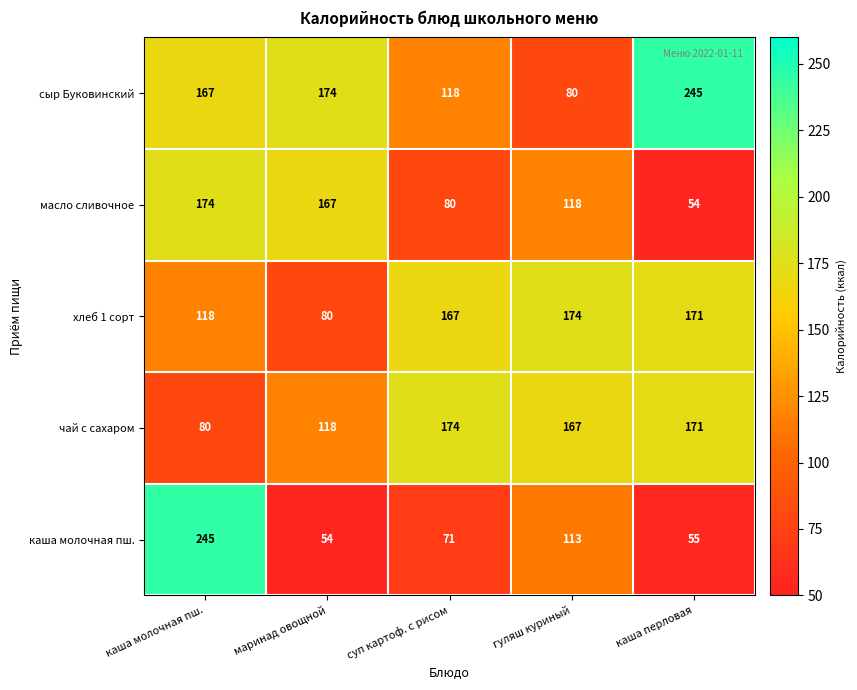

What is the maximum value shown in the chart?

245